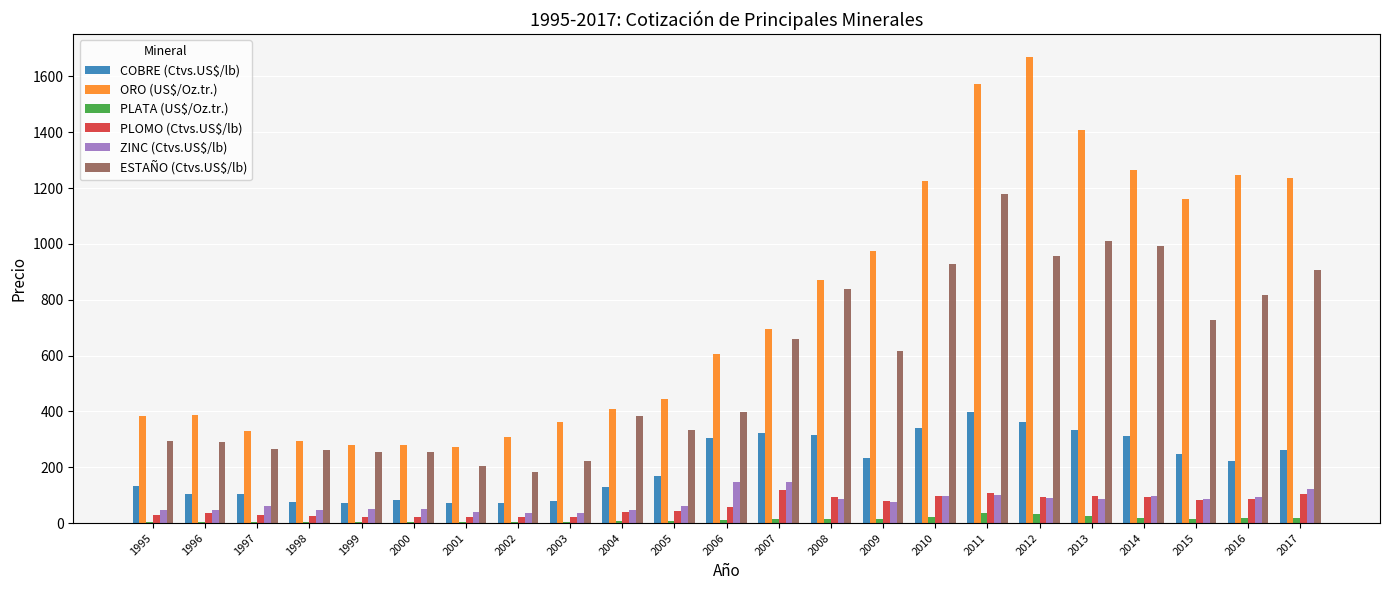

At which category is the sum across all series the highest?

2011